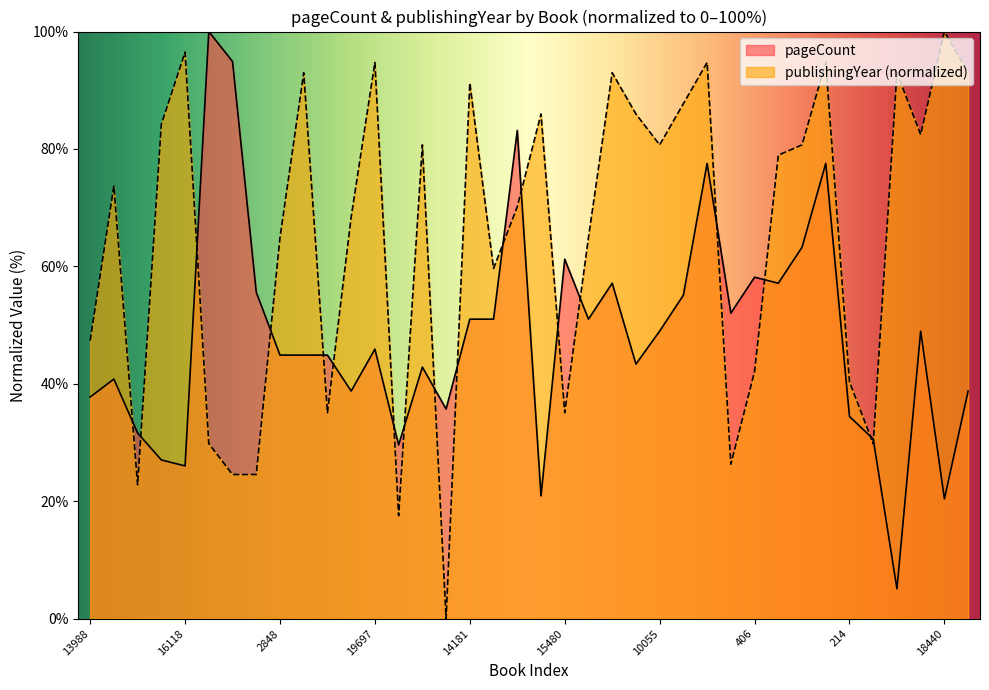

At which label does pageCount reach its minimum?

11290